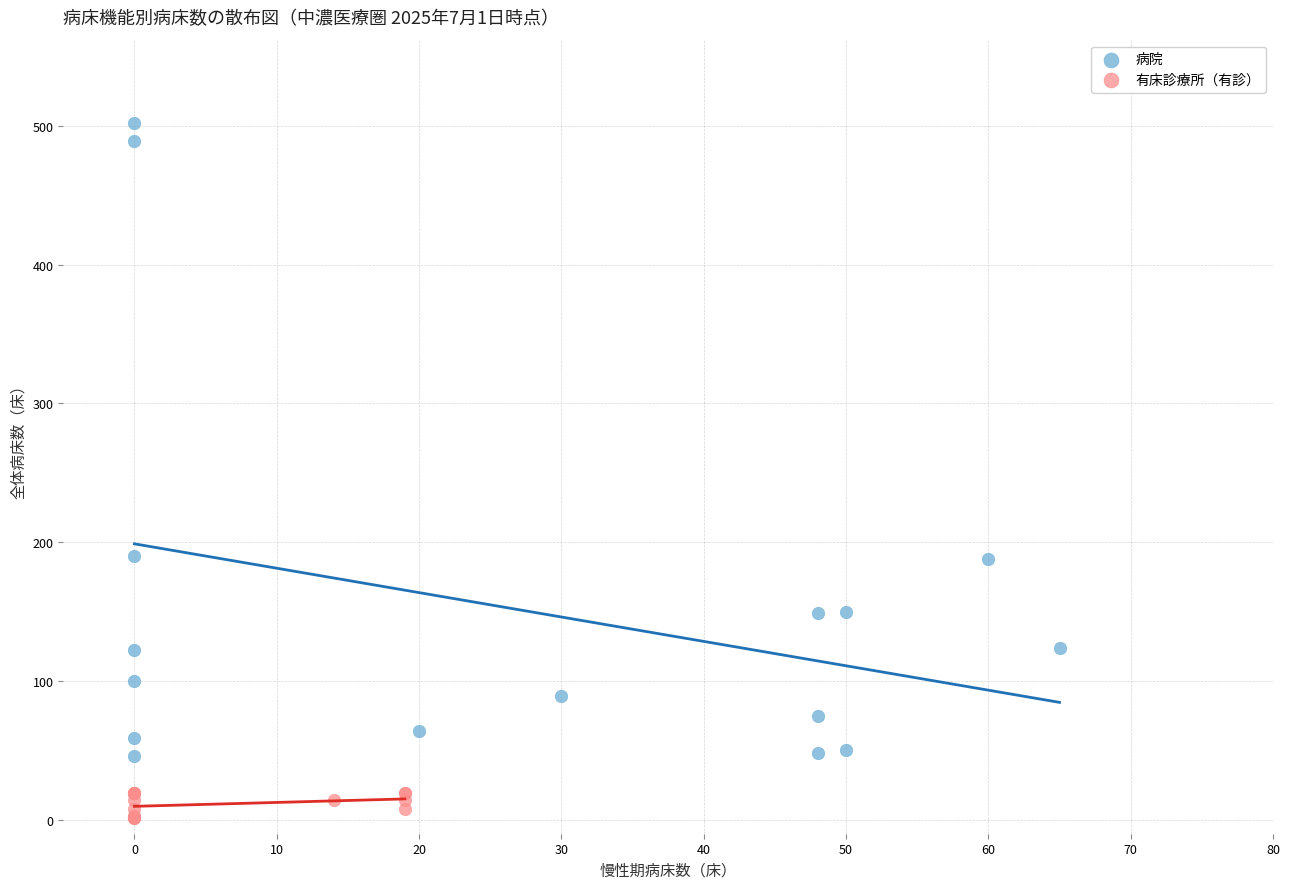

Which series reaches the minimum Y coordinate?

有床診療所（有診）